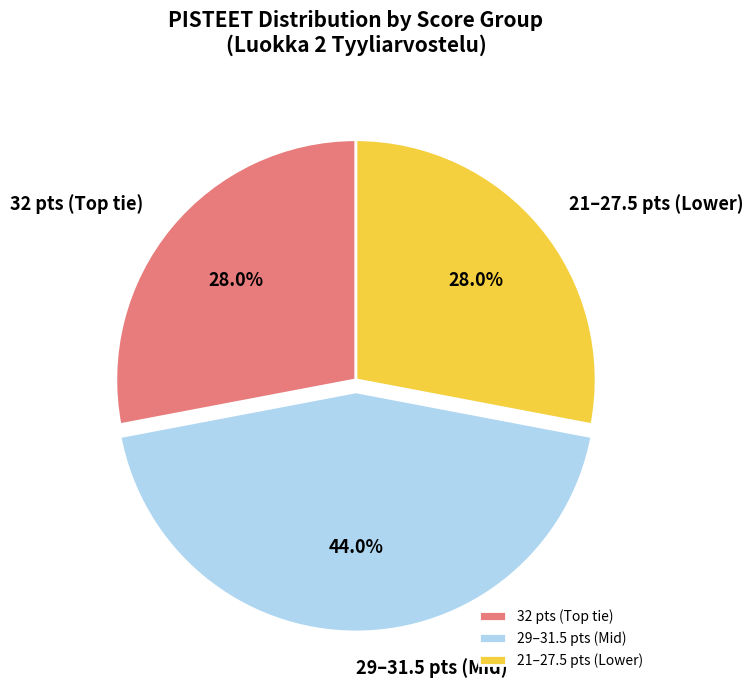

Which category has the biggest portion of the pie?

29–31.5 pts (Mid)